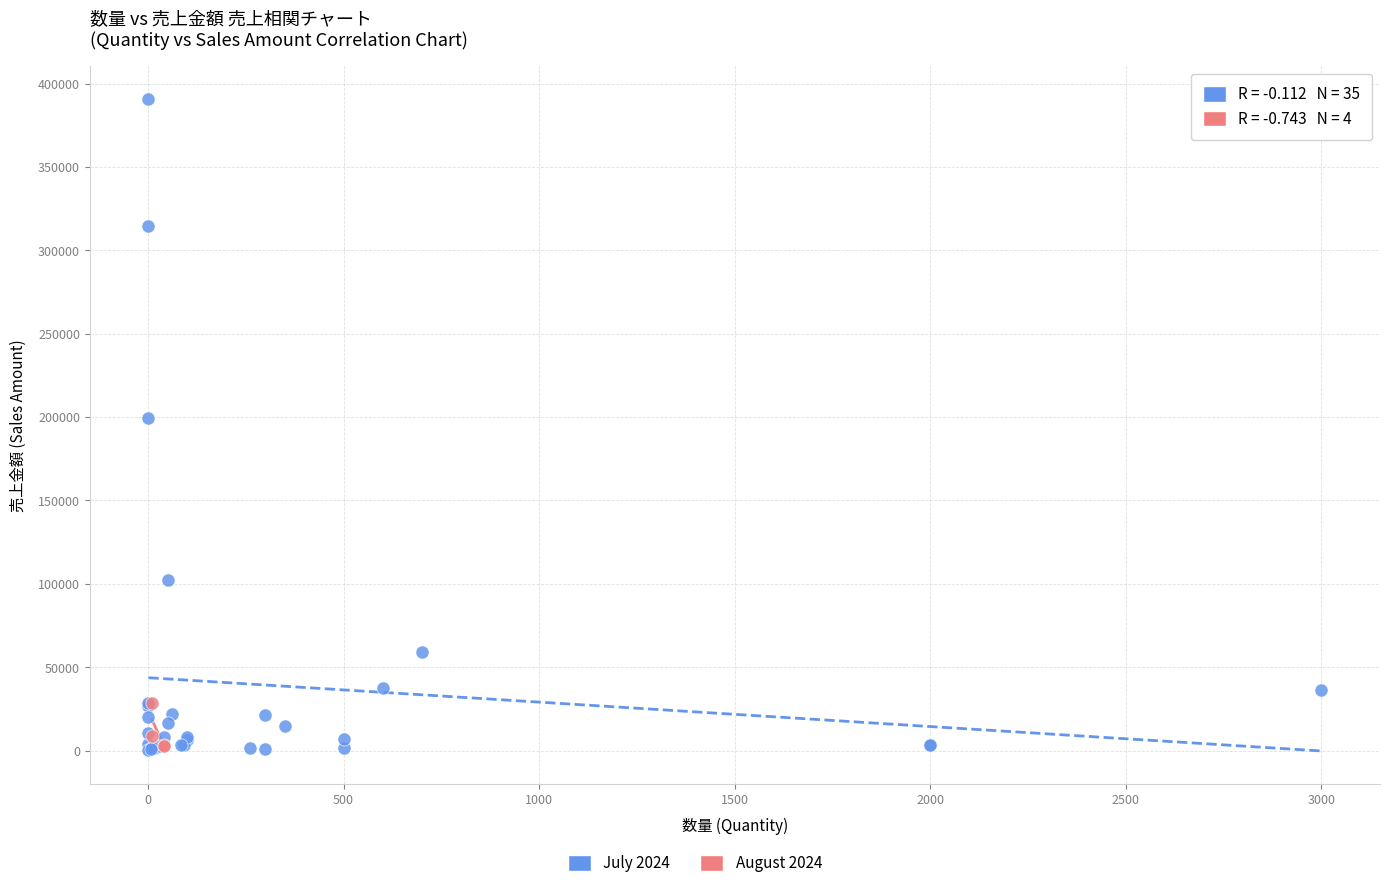

Which series reaches the maximum Y coordinate?

July 2024